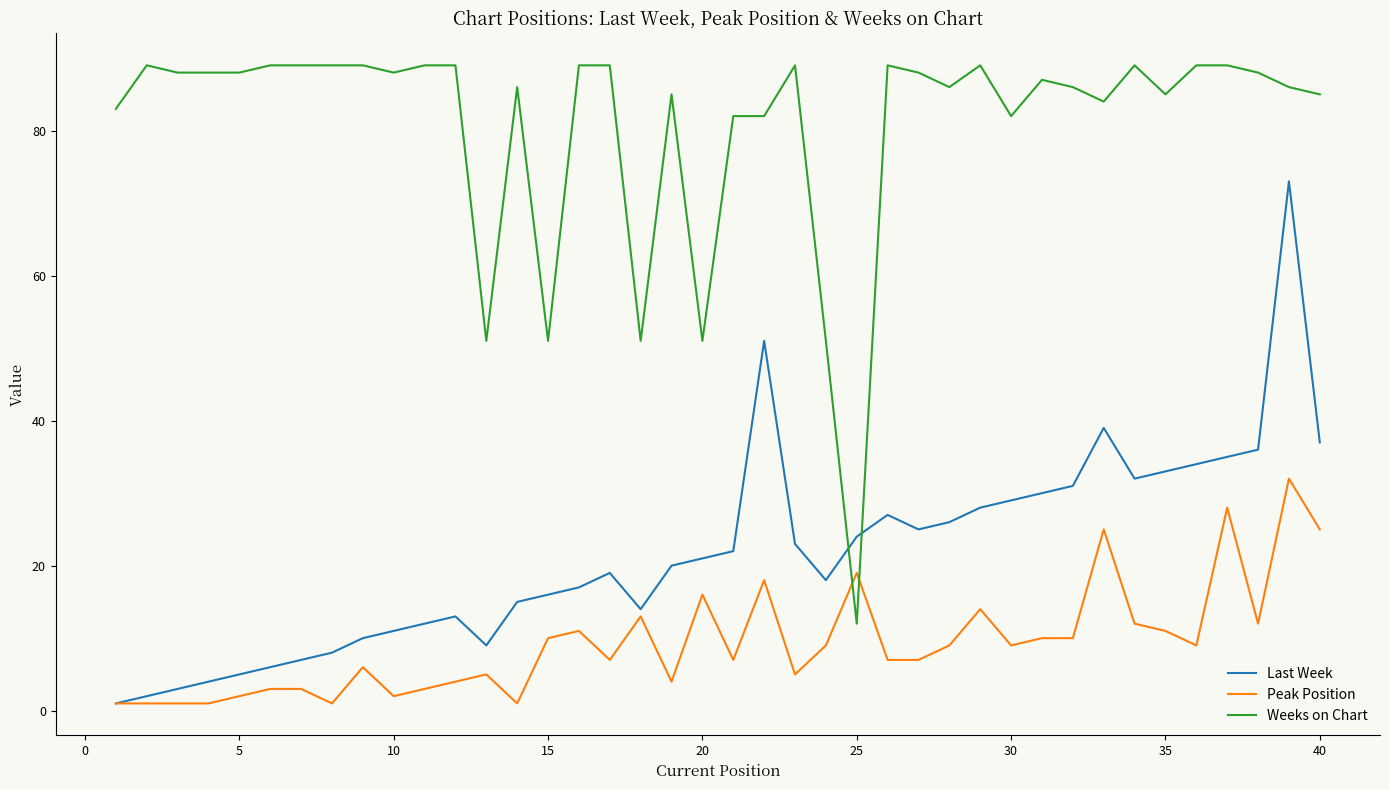

Reading left to right, what are all the values shown in this chart?

Last Week: 1	2	3	4	5	6	7	8	10	11	12	13	9	15	16	17	19	14	20	21	22	51	23	18	24	27	25	26	28	29	30	31	39	32	33	34	35	36	73	37
Peak Position: 1	1	1	1	2	3	3	1	6	2	3	4	5	1	10	11	7	13	4	16	7	18	5	9	19	7	7	9	14	9	10	10	25	12	11	9	28	12	32	25
Weeks on Chart: 83	89	88	88	88	89	89	89	89	88	89	89	51	86	51	89	89	51	85	51	82	82	89	51	12	89	88	86	89	82	87	86	84	89	85	89	89	88	86	85